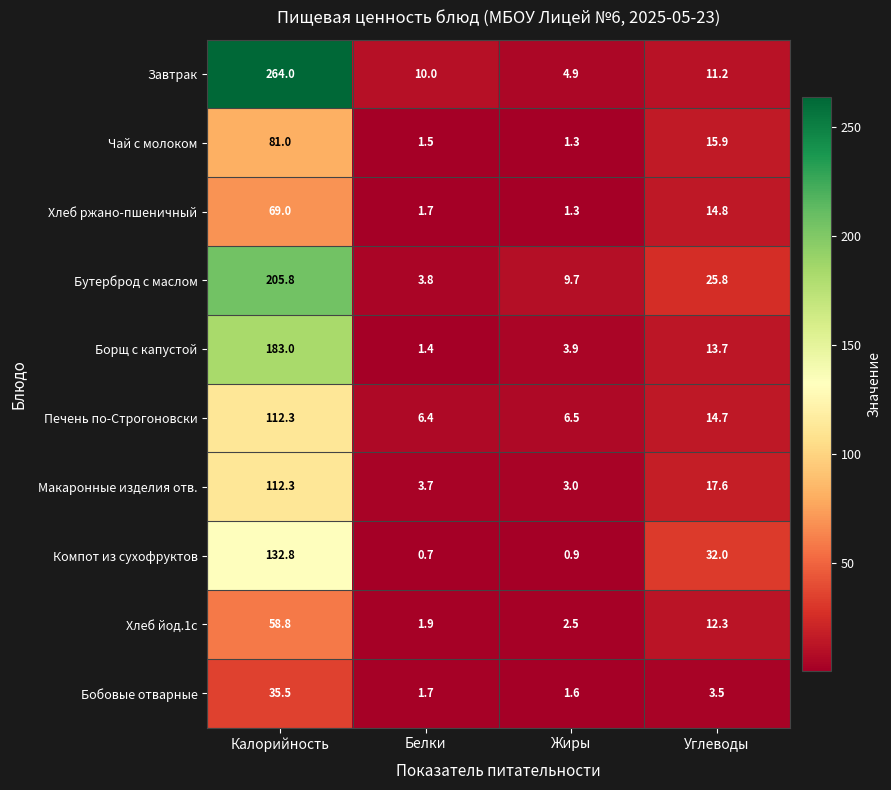

True or false: Борщ с капустой has a value of 2.7 at Жиры.

False